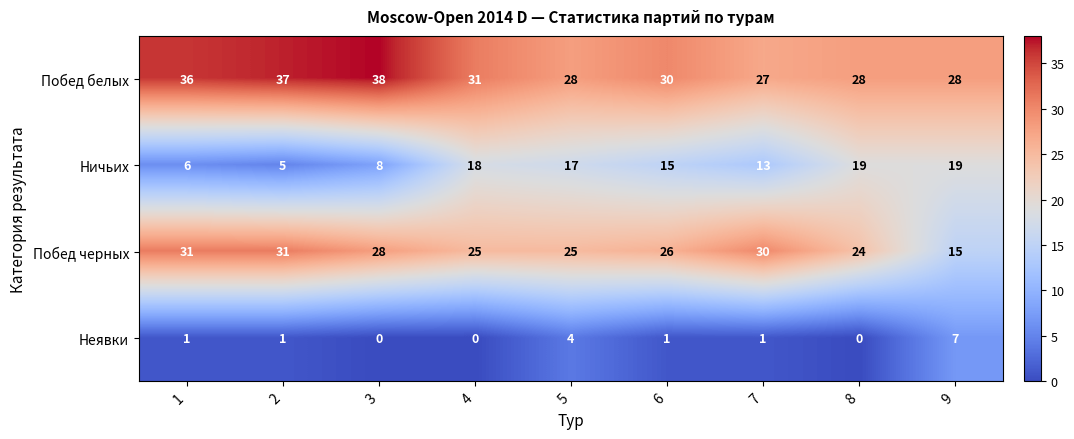

What is the difference between the highest and lowest values at 6?

29